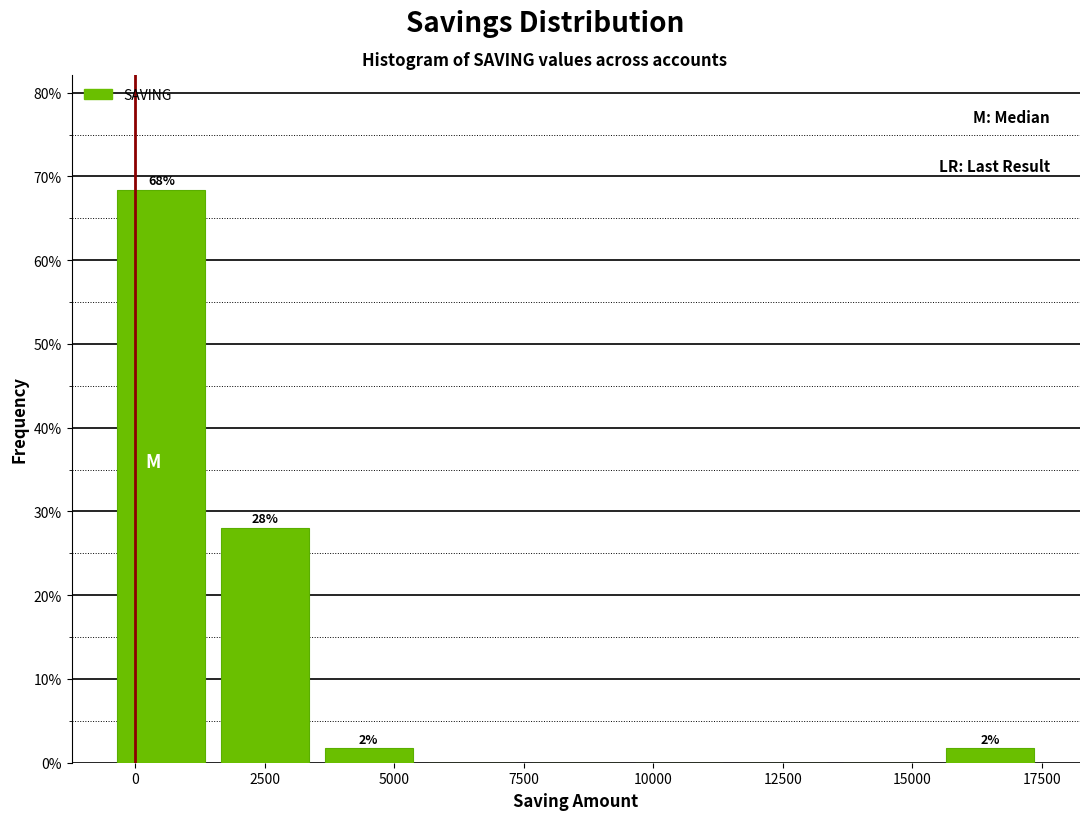

Which range on the x-axis has the tallest bar?

-500 to 1500